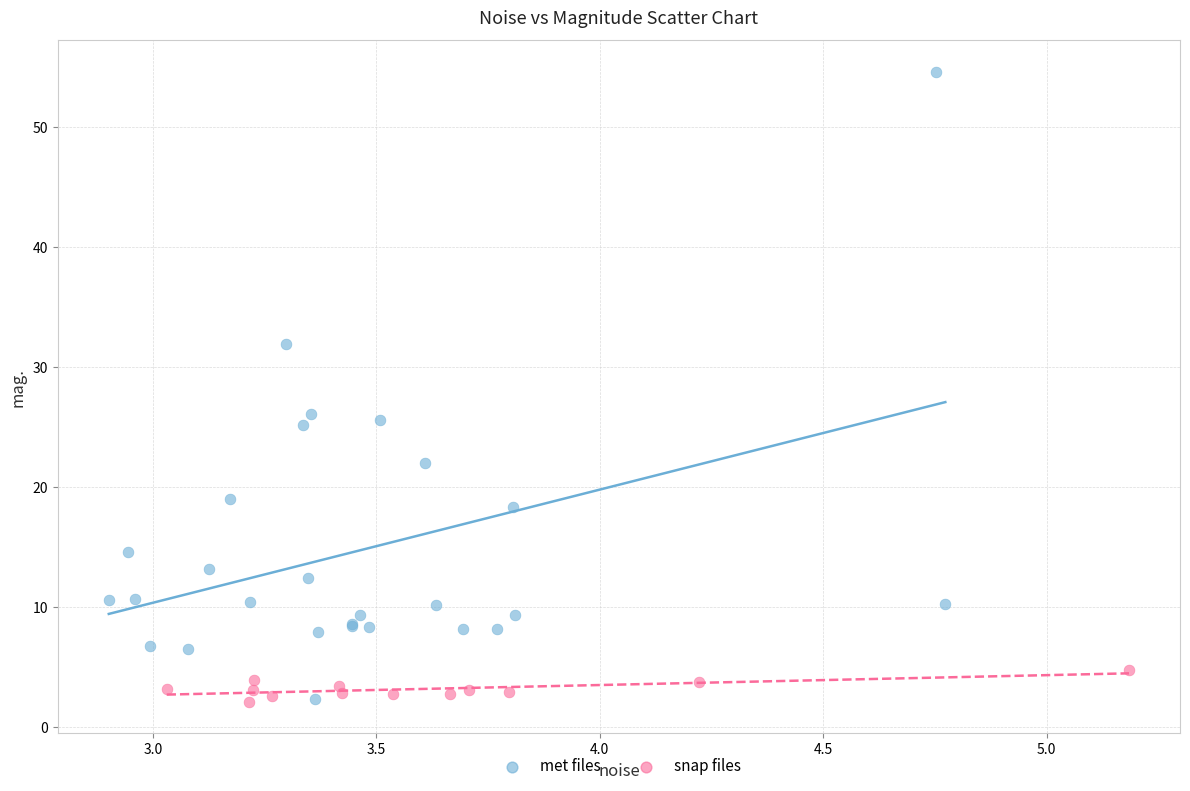

Which series reaches the maximum Y coordinate?

met files